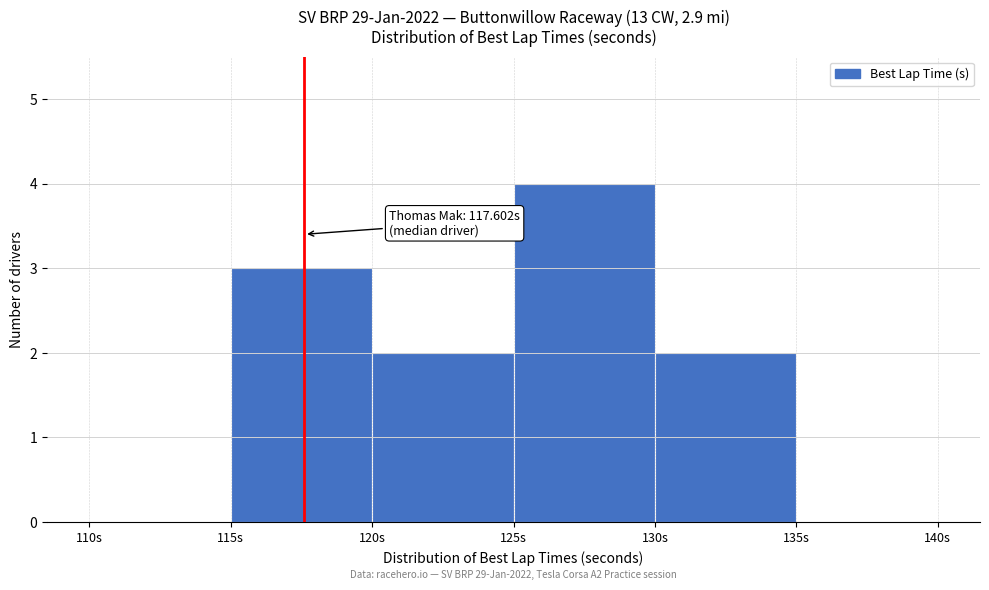

Which range on the x-axis has the tallest bar?

125 to 130